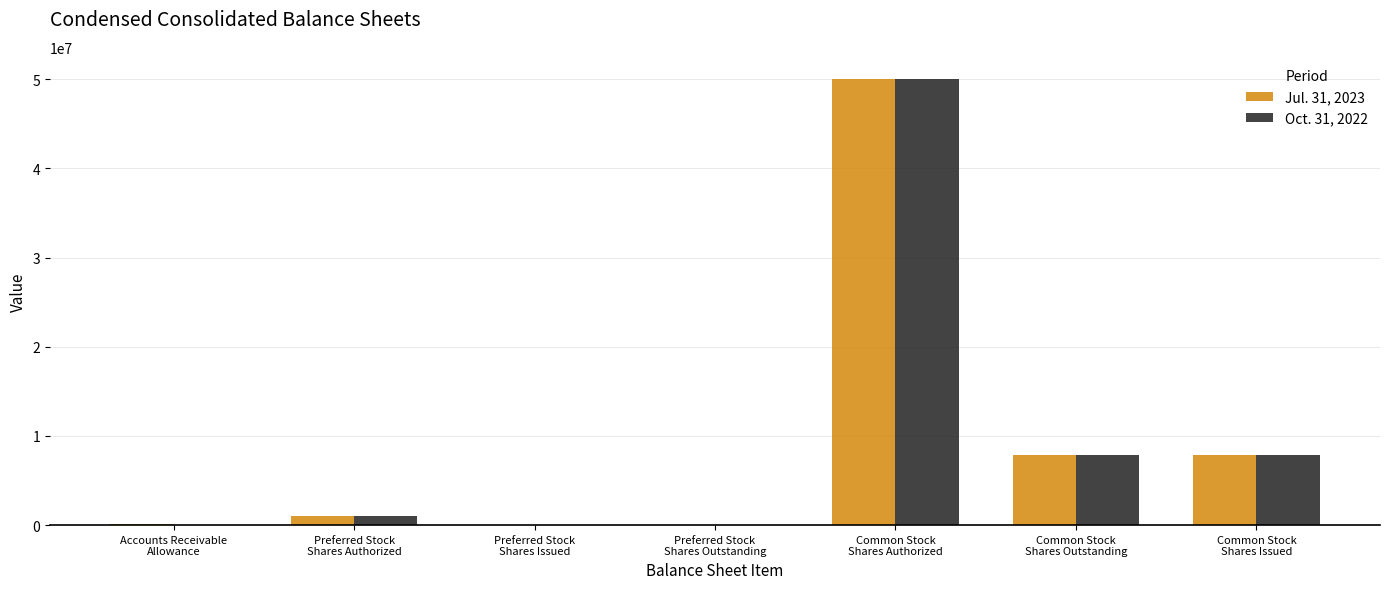

What is the greatest value displayed?

50000000